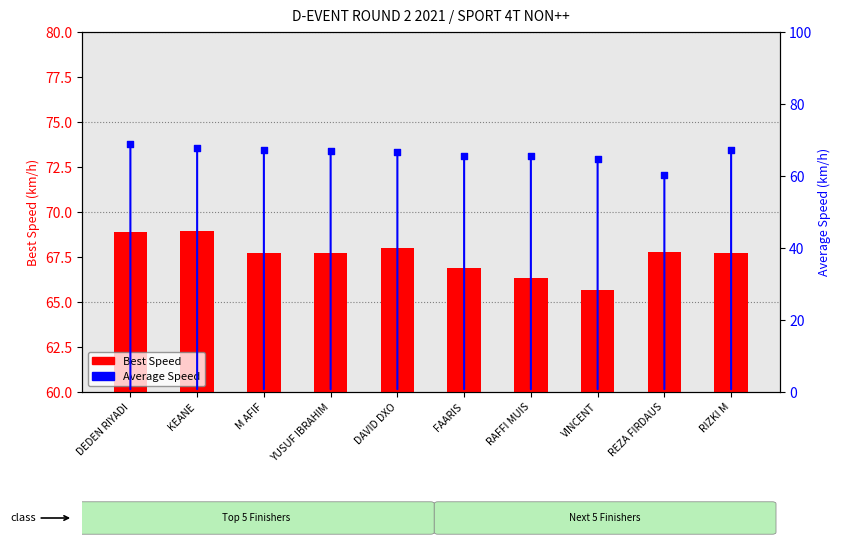

At how many categories does at least one series exceed 60?

10